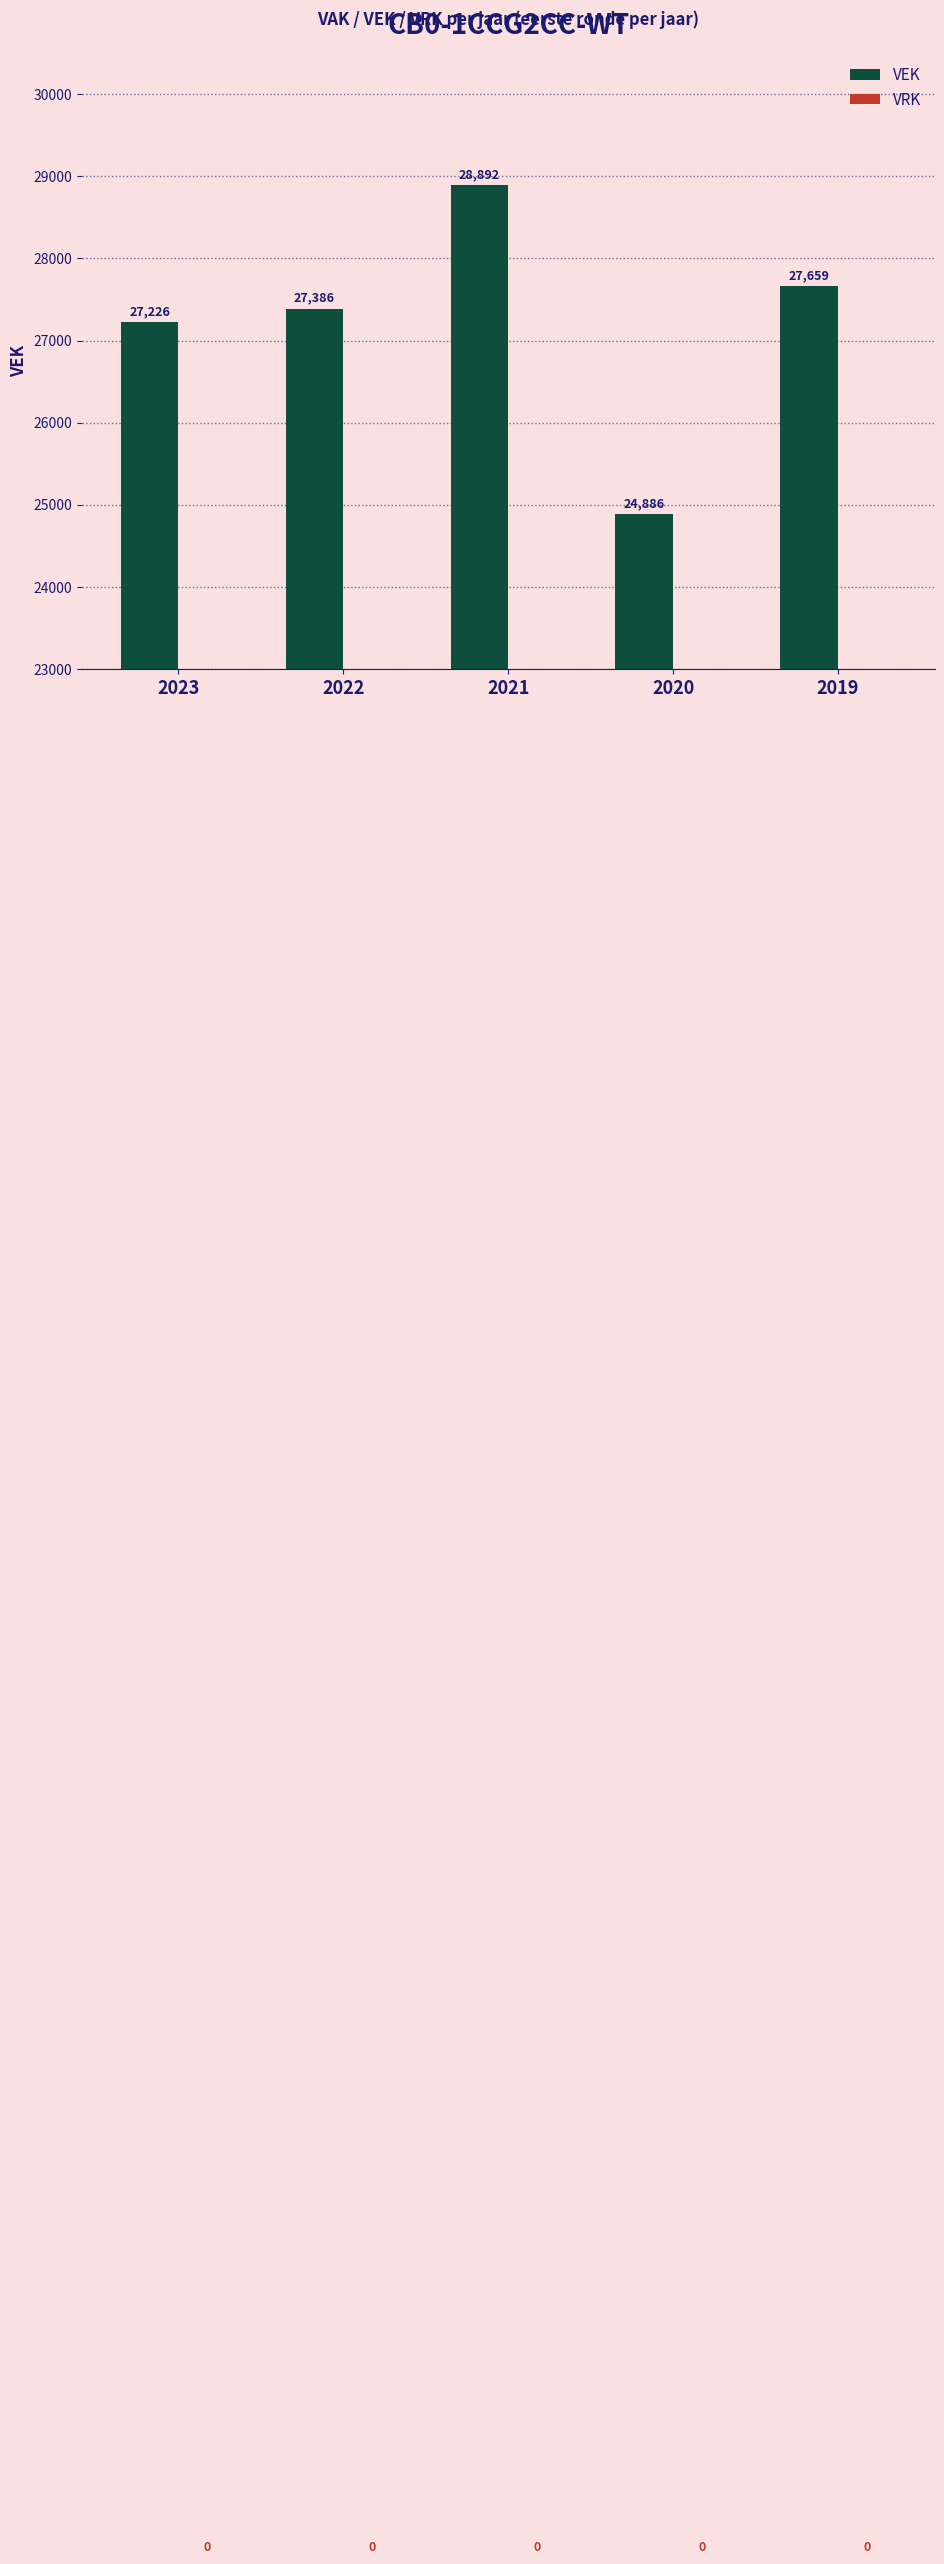

List the labels in order of value, smallest first.

2020, 2023, 2022, 2019, 2021